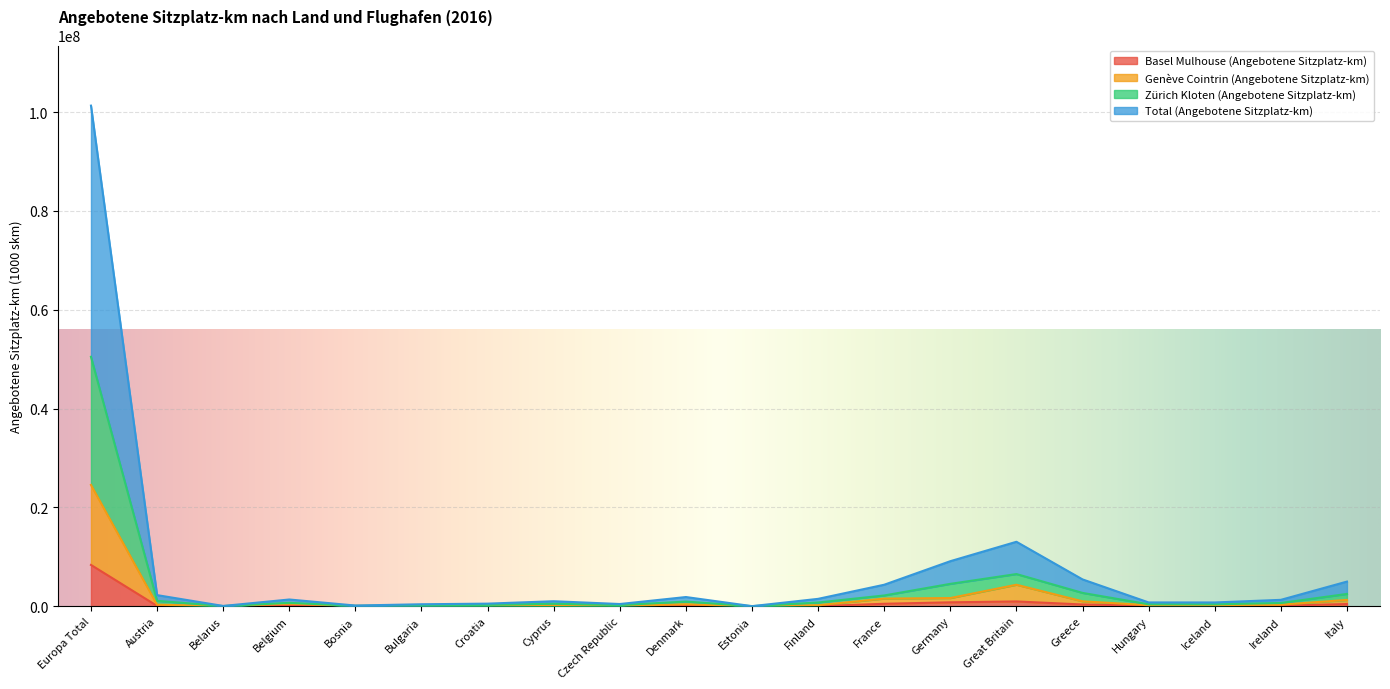

What is the greatest value displayed?

101320256